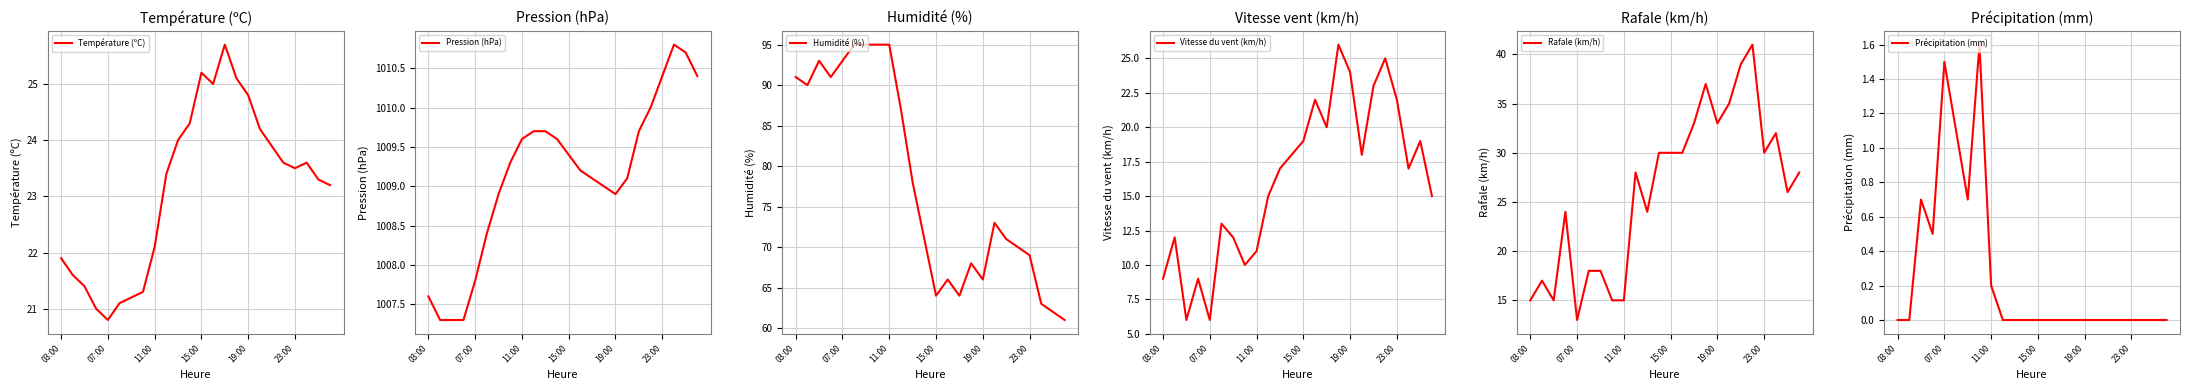

How many values in the Vitesse du vent (km/h) series are below 17?

11